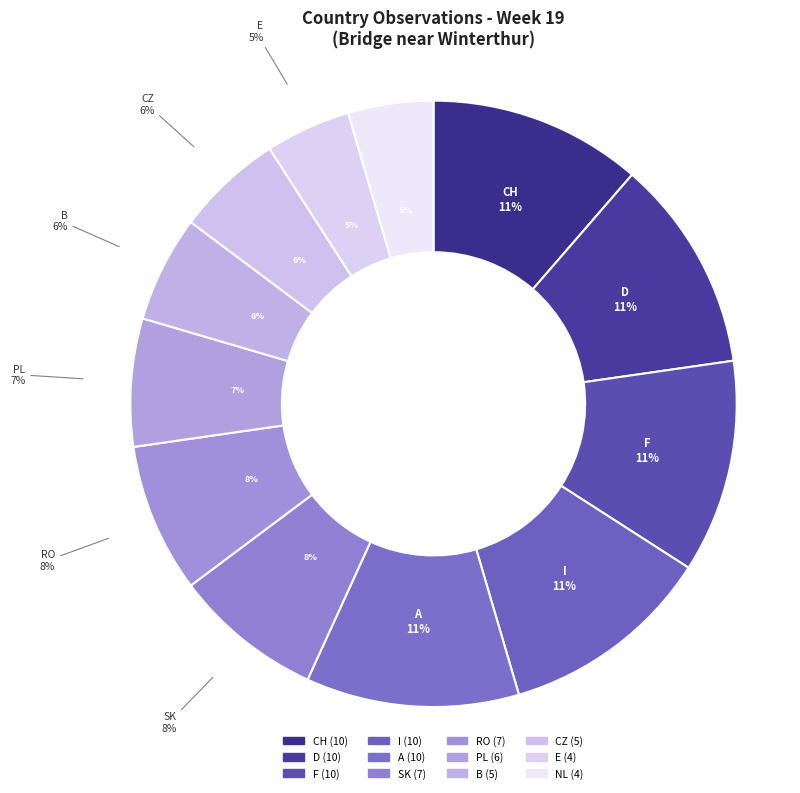

Count the number of slices in the pie.

12